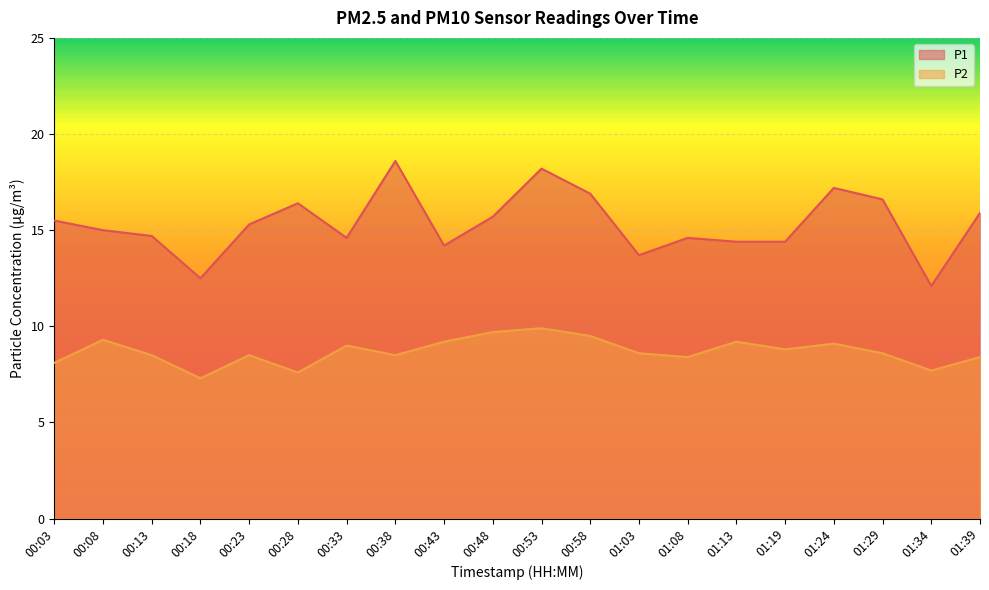

Reading left to right, what are all the values shown in this chart?

P1: 15.5	15.0	14.7	12.5	15.3	16.4	14.6	18.6	14.2	15.7	18.2	16.9	13.7	14.6	14.4	14.4	17.2	16.6	12.1	15.9
P2: 8.1	9.3	8.5	7.3	8.5	7.6	9.0	8.5	9.2	9.7	9.9	9.5	8.6	8.4	9.2	8.8	9.1	8.6	7.7	8.4